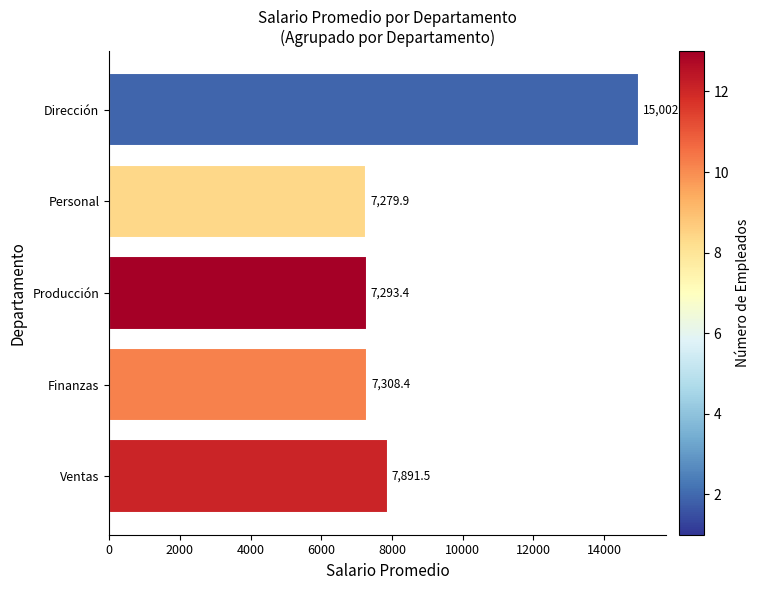

Approximately how many times larger is the value at Producción compared to Ventas?

0.9